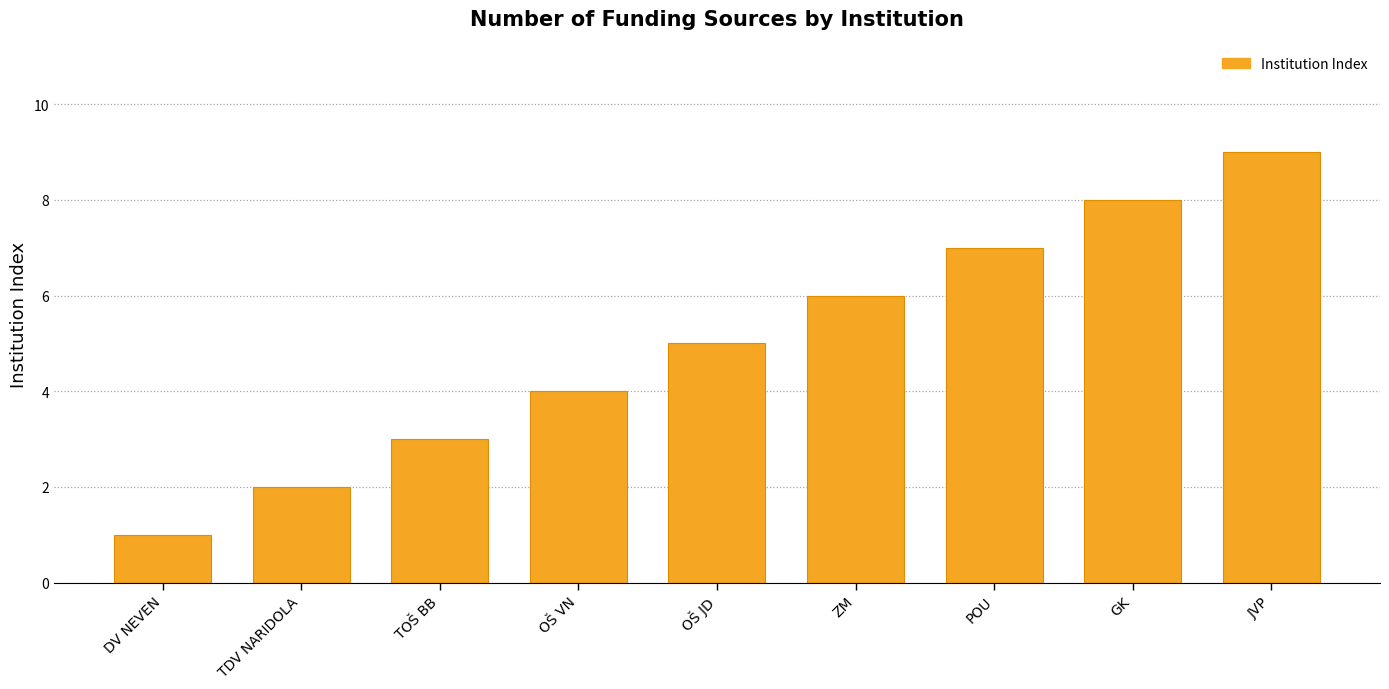

What is the sum of all values?

45